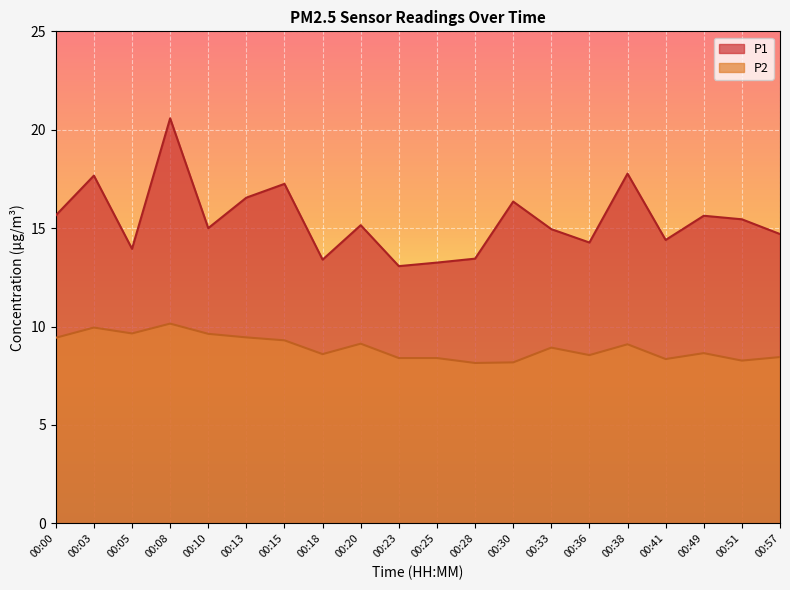

How many data points in P1 are above 15?

10